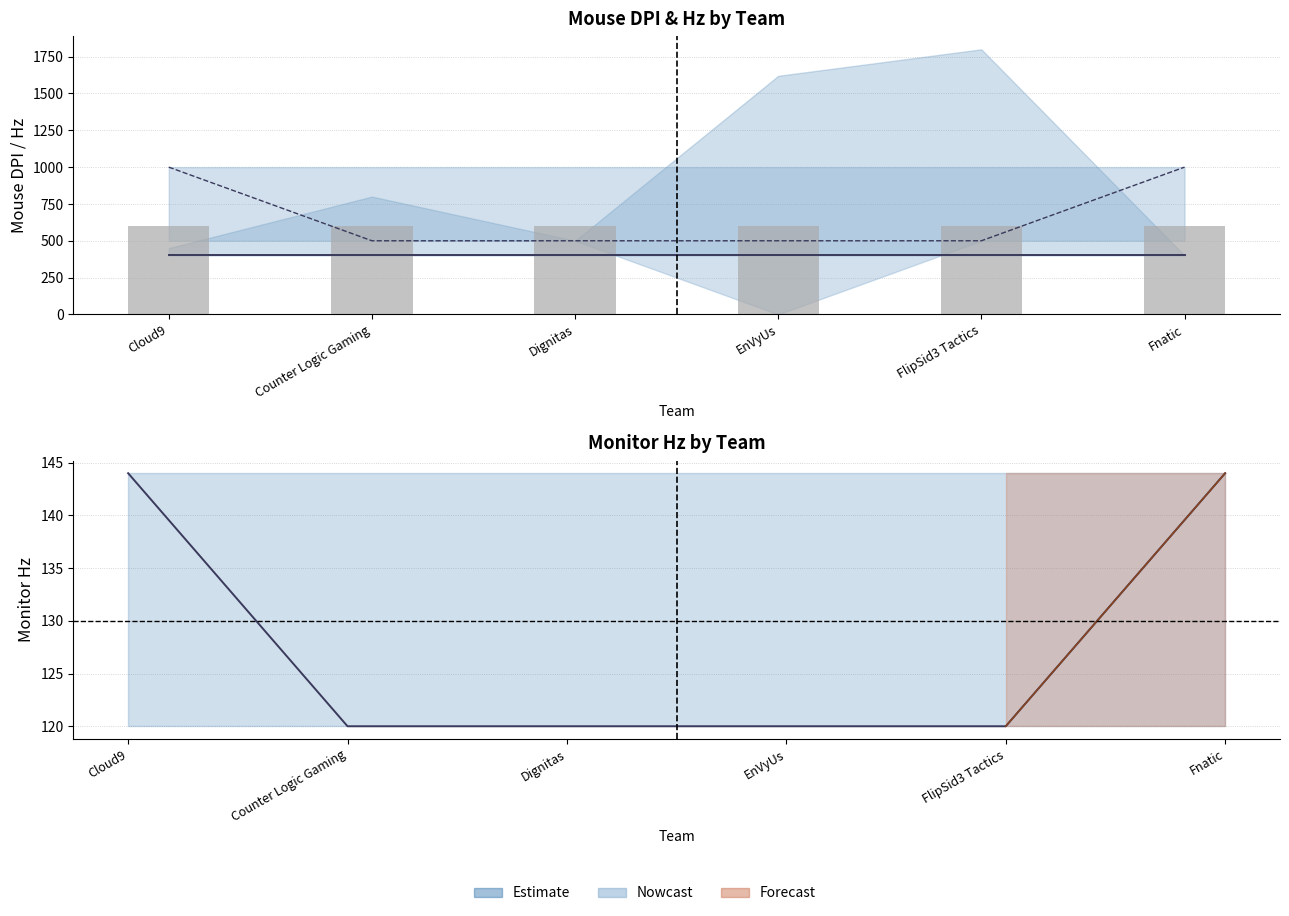

Is the value of Hz at FlipSid3 Tactics greater than the value of Monitor Hz at Cloud9?

Yes